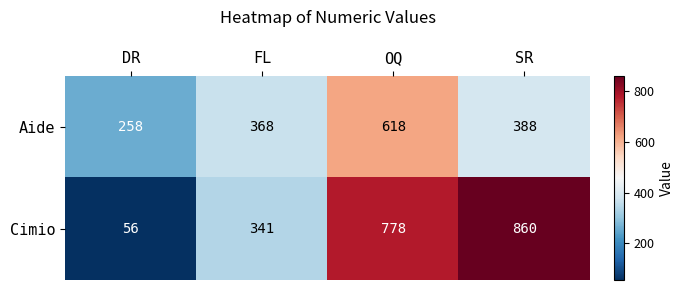

Which category has the lowest value across all series?

DR